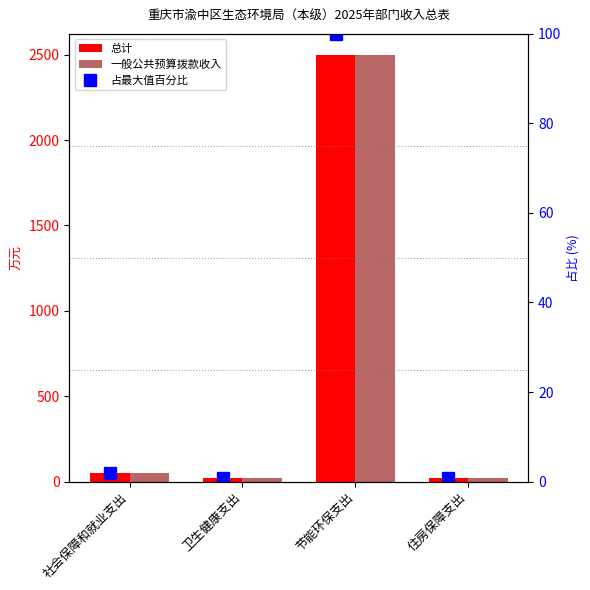

What value does the 总计 series have at 节能环保支出?

2497.5